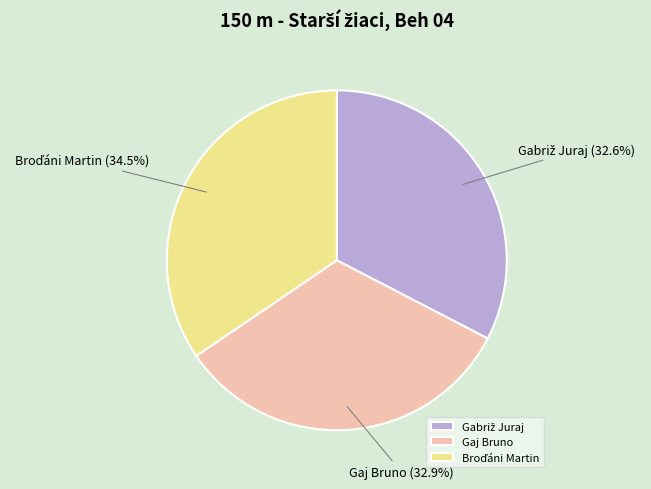

Does Gaj Bruno account for over 50% of the chart?

No